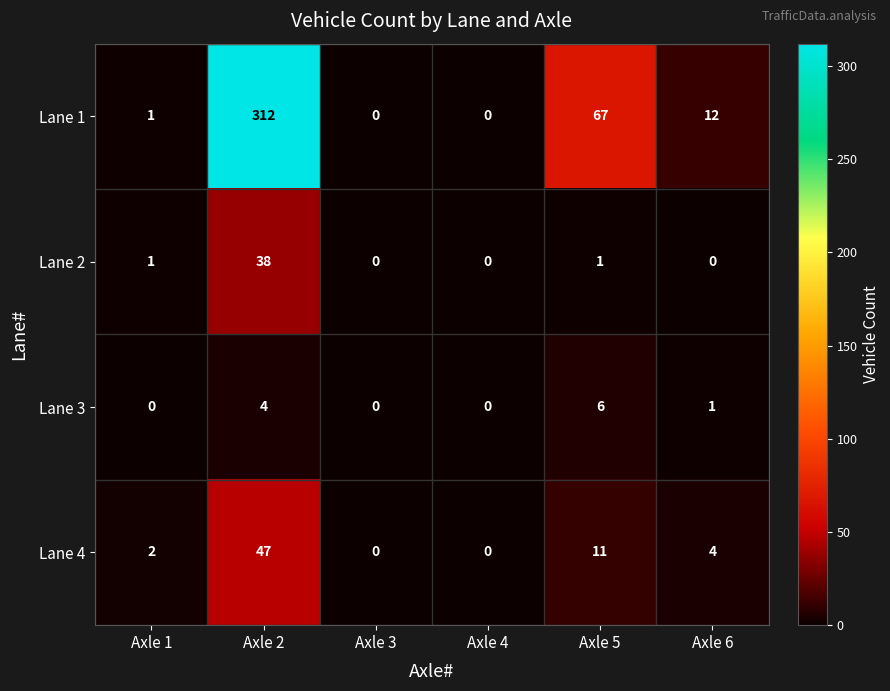

What is the average value of the Lane 1 series?

65